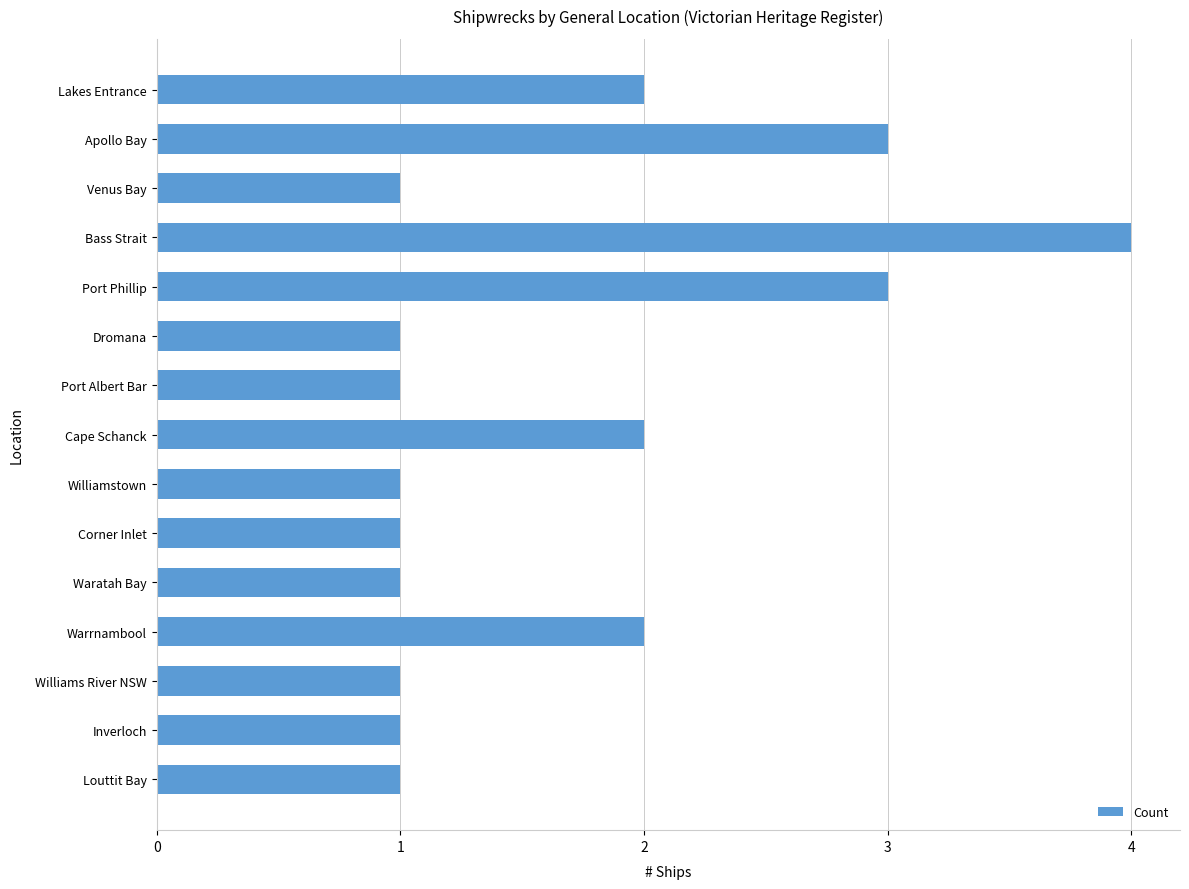

What is the difference between the maximum and minimum values?

3